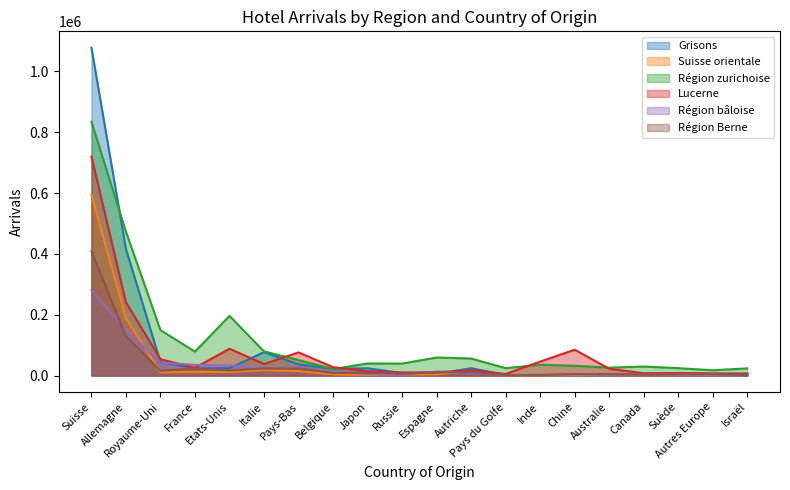

At which label does Grisons first exceed 21954?

Suisse